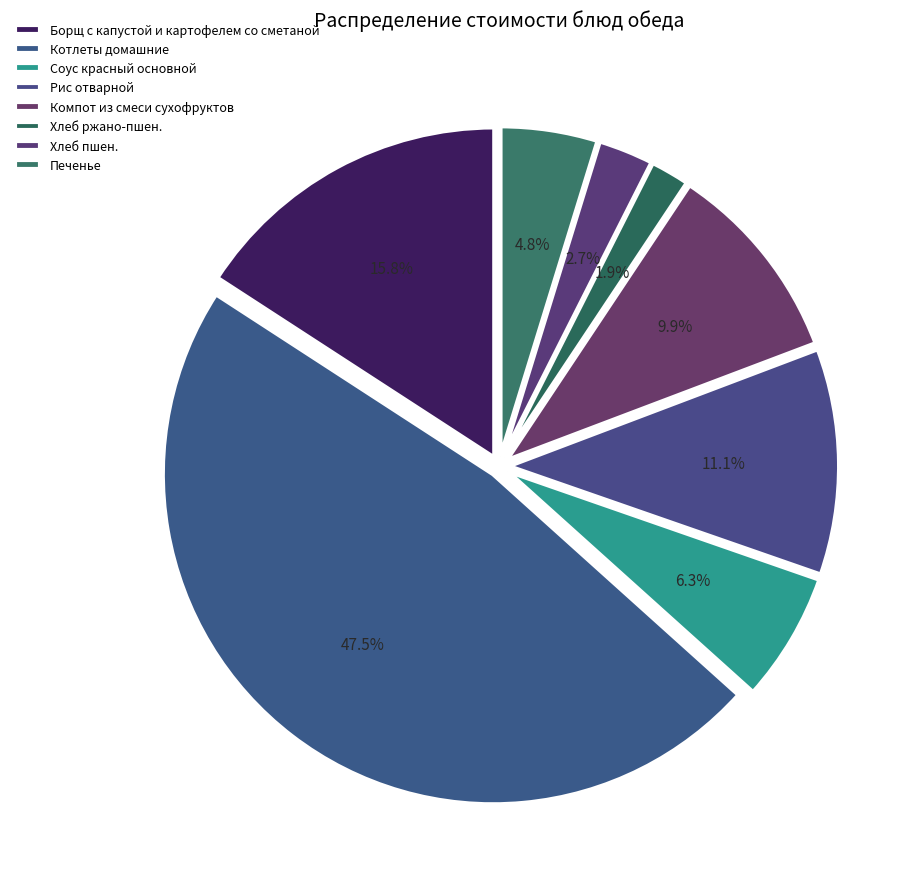

Does any single category account for the majority?

No